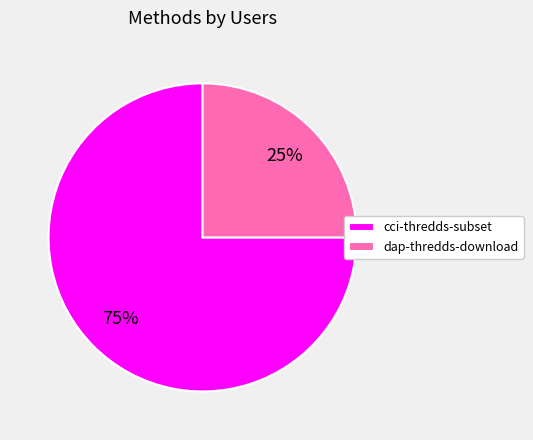

Does dap-thredds-download account for over 50% of the chart?

No